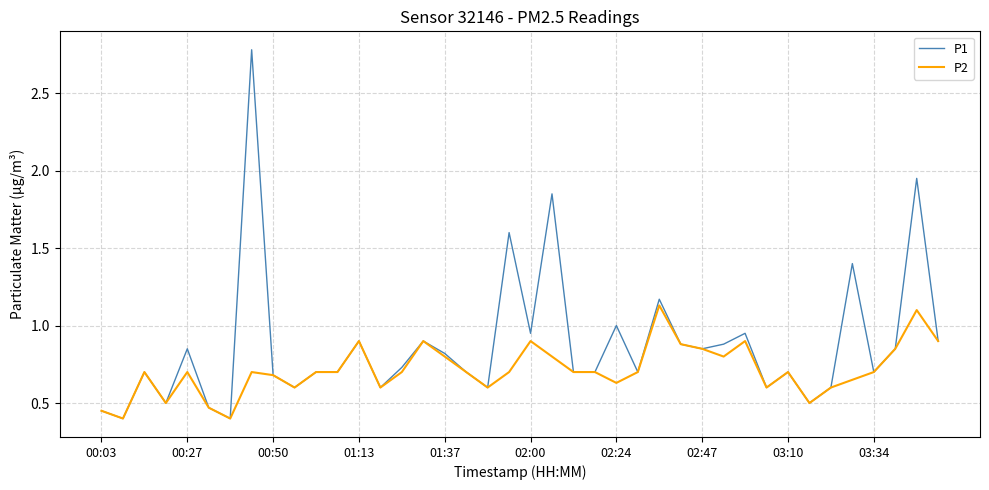

What is the minimum value for P2?

0.4